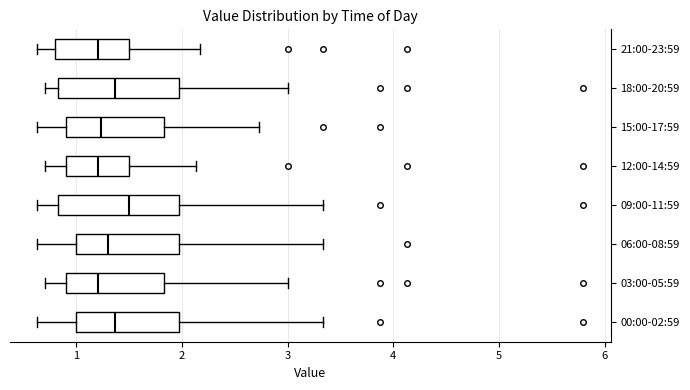

Reading bottom to top, read every box against the x-axis: the position of its median line, the range the box covers, and the ends of its whiskers. The values are not printed on the chart, so give them approximately, as read against the axis.

00:00-02:59: median 1.4, box 1.0 to 2.0, whiskers 0.6 to 3.3
03:00-05:59: median 1.2, box 0.9 to 1.8, whiskers 0.7 to 3.0
06:00-08:59: median 1.3, box 1.0 to 2.0, whiskers 0.6 to 3.3
09:00-11:59: median 1.5, box 0.8 to 2.0, whiskers 0.6 to 3.3
12:00-14:59: median 1.2, box 0.9 to 1.5, whiskers 0.7 to 2.1
15:00-17:59: median 1.2, box 0.9 to 1.8, whiskers 0.6 to 2.7
18:00-20:59: median 1.4, box 0.8 to 2.0, whiskers 0.7 to 3.0
21:00-23:59: median 1.2, box 0.8 to 1.5, whiskers 0.6 to 2.2